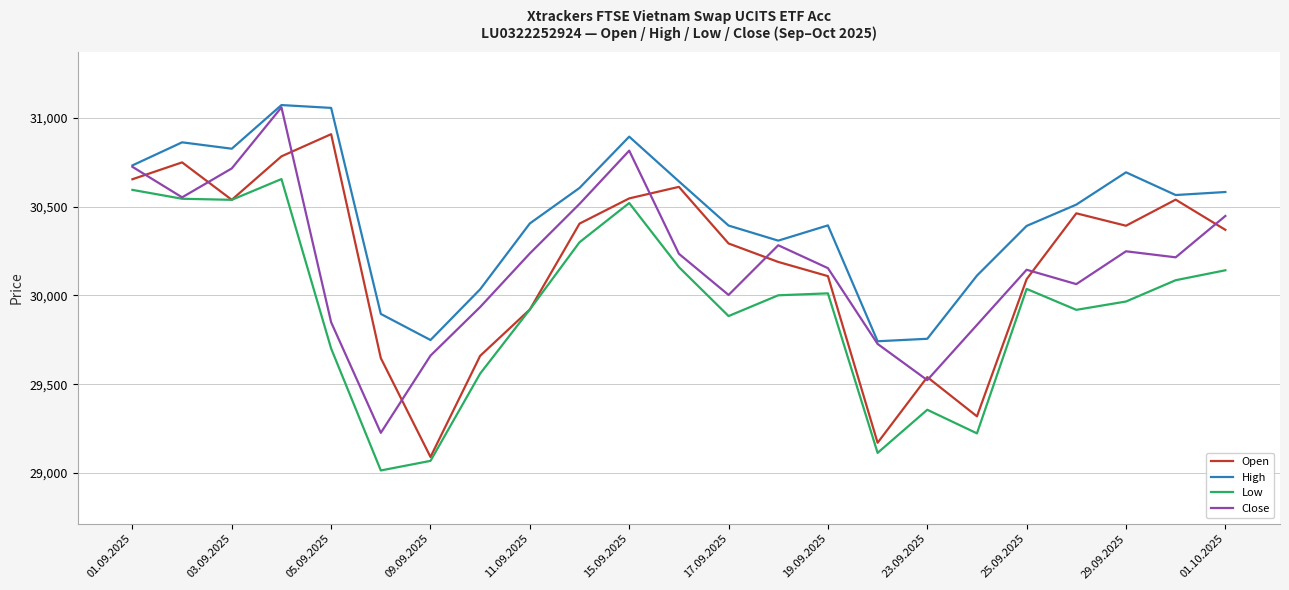

What is the greatest value displayed?

31073